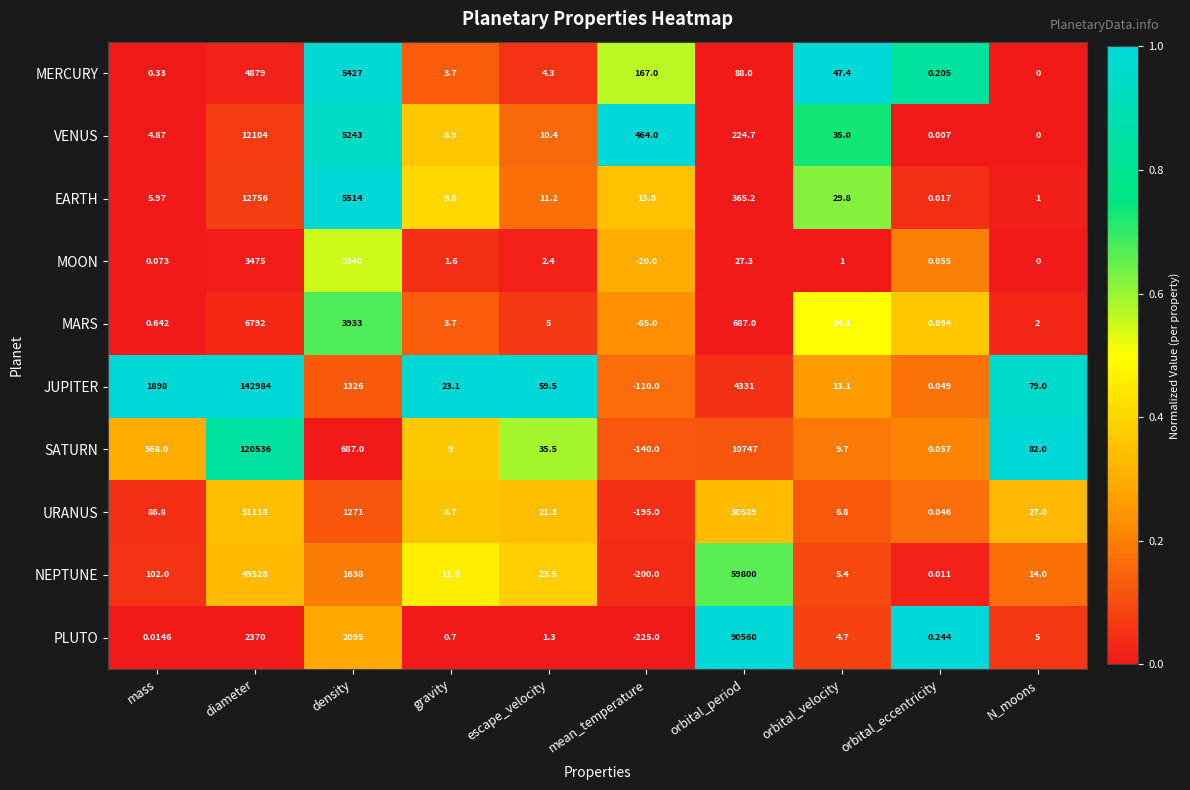

List the series in order of their peak value, highest first.

JUPITER, SATURN, PLUTO, NEPTUNE, URANUS, EARTH, VENUS, MARS, MERCURY, MOON